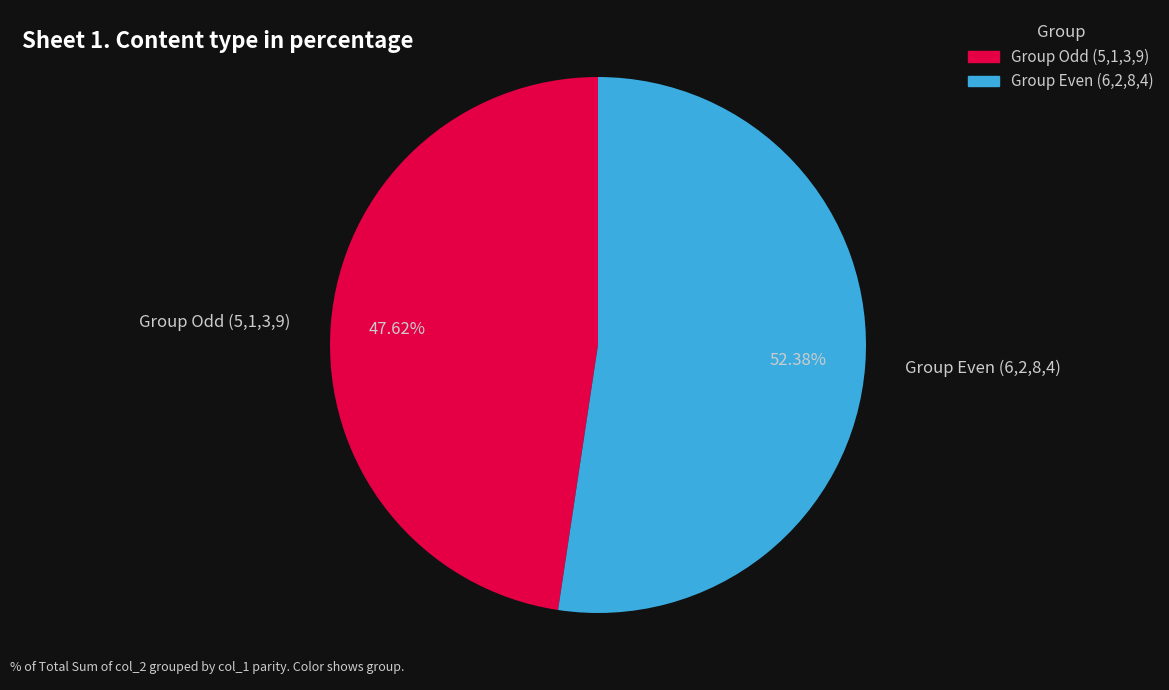

Is there a majority slice in this chart?

Yes